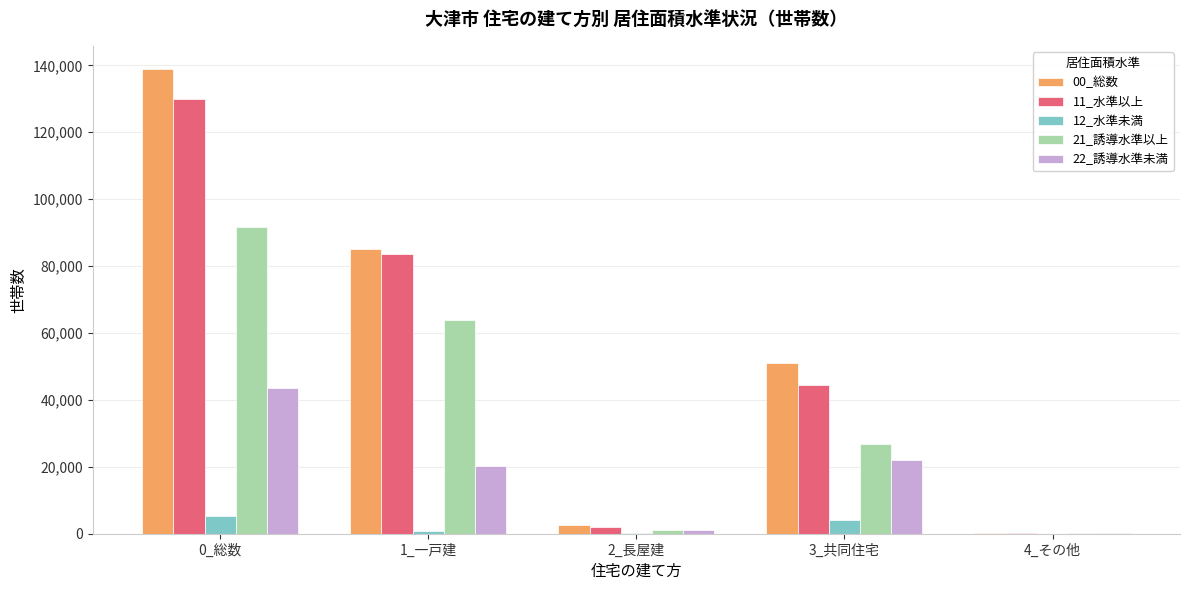

Is the value of 12_水準未満 at 3_共同住宅 greater than the value of 11_水準以上 at 3_共同住宅?

No